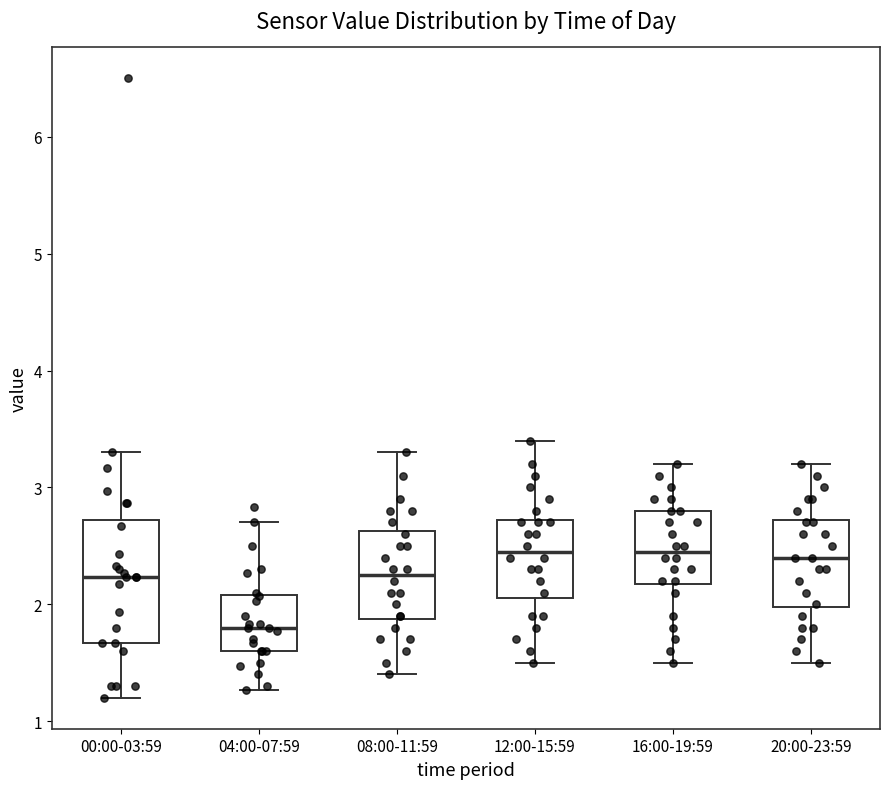

Reading left to right, transcribe this box plot: for each box, give where its median line is, the range the box spans, and where its two whiskers end, as read against the y-axis. The values are not printed on the chart, so give them approximately, as read against the axis.

00:00-03:59: median 2.2, box 1.7 to 2.7, whiskers 1.2 to 3.3
04:00-07:59: median 1.8, box 1.6 to 2.1, whiskers 1.3 to 2.7
08:00-11:59: median 2.3, box 1.9 to 2.6, whiskers 1.4 to 3.3
12:00-15:59: median 2.5, box 2.1 to 2.7, whiskers 1.5 to 3.4
16:00-19:59: median 2.5, box 2.2 to 2.8, whiskers 1.5 to 3.2
20:00-23:59: median 2.4, box 2.0 to 2.7, whiskers 1.5 to 3.2